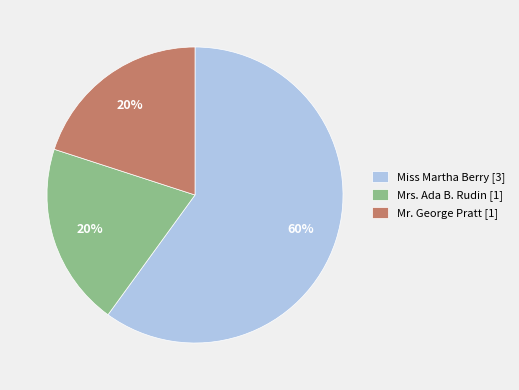

Between Mr. George Pratt [1] and Miss Martha Berry [3], which is larger?

Miss Martha Berry [3]